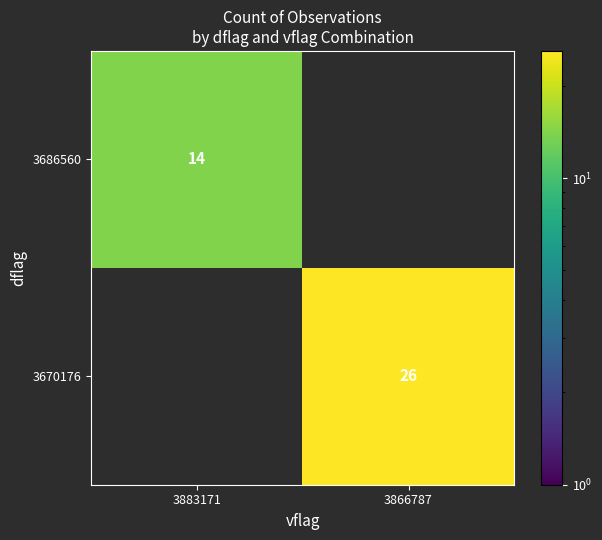

The value of 3670176 at 3866787 is 26.0. True or false?

True